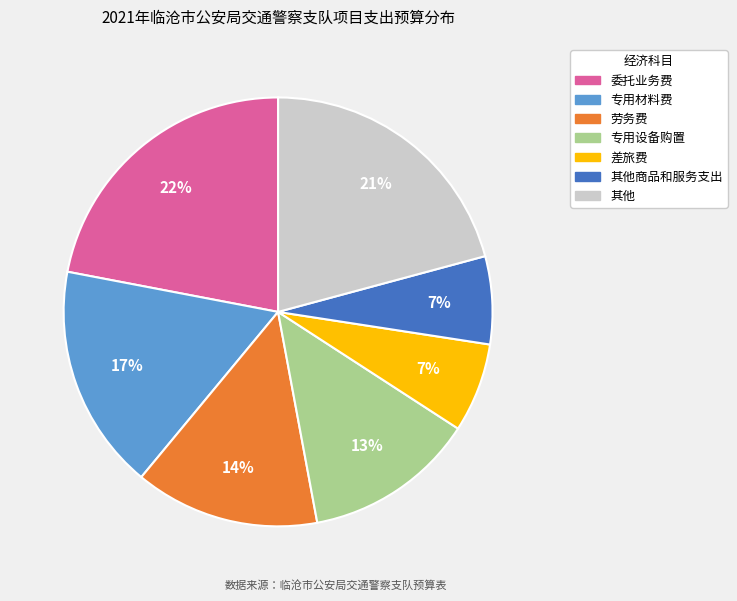

To the nearest percent, what is the difference between the largest and smallest slice percentages?

15%